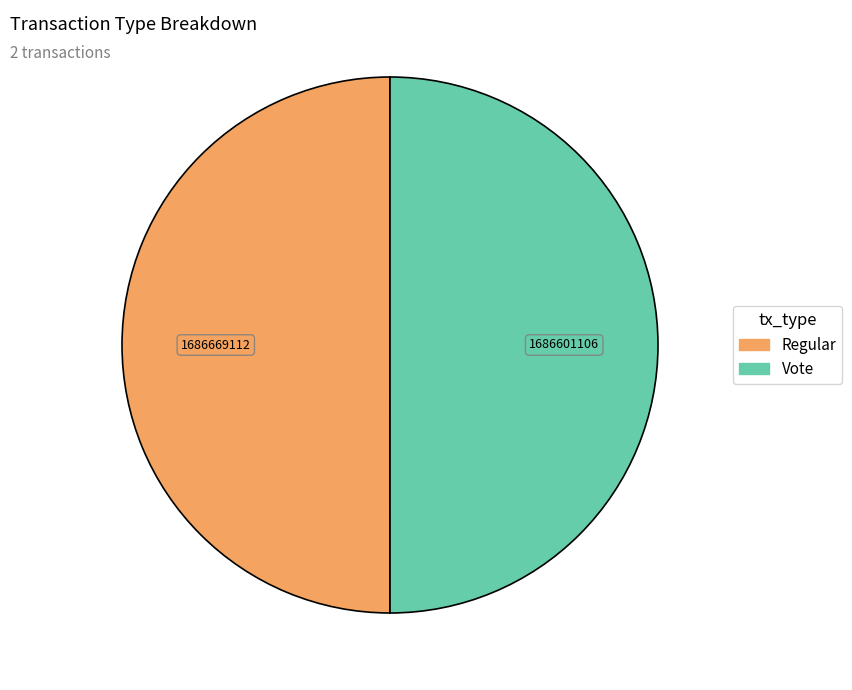

True or false: Vote accounts for 50% of the total.

True